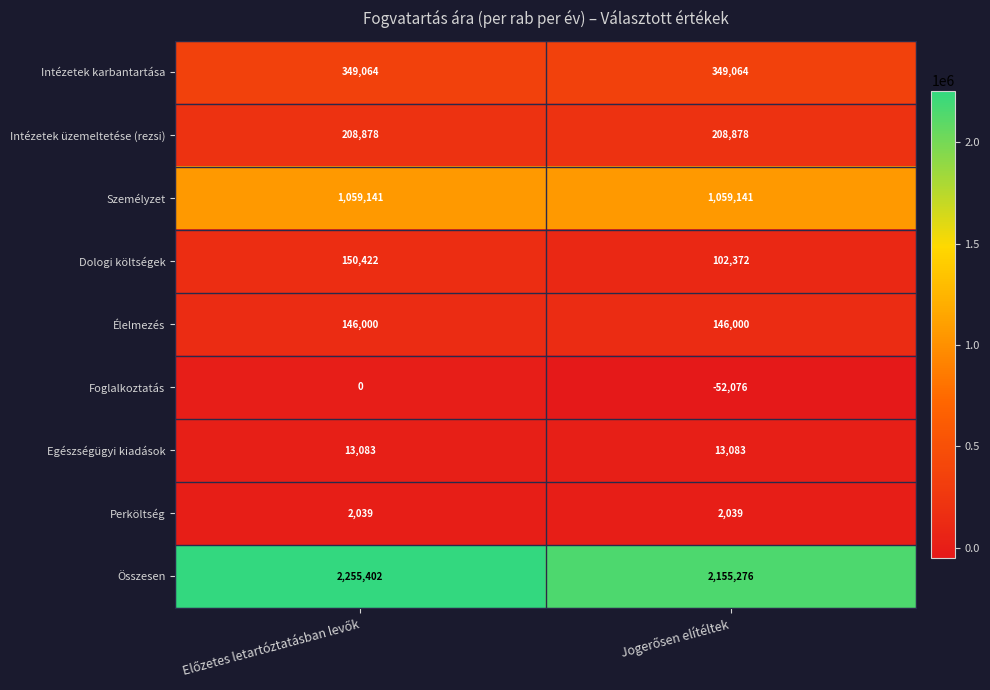

Which series has the widest spread of values?

Összesen